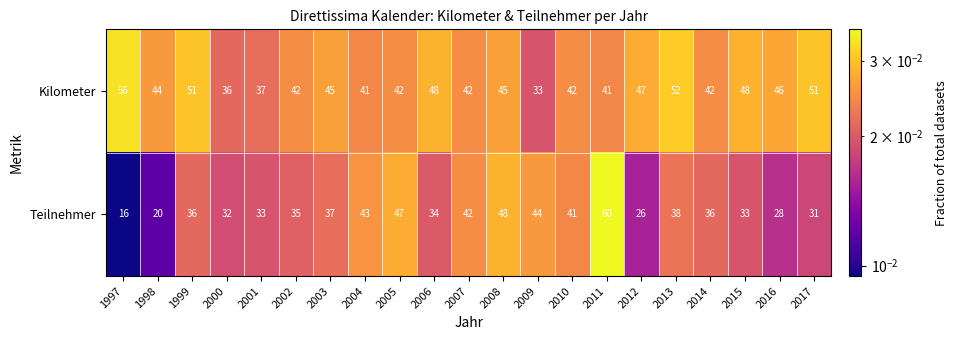

What is the difference between the second highest and minimum values in the Kilometer series?

19